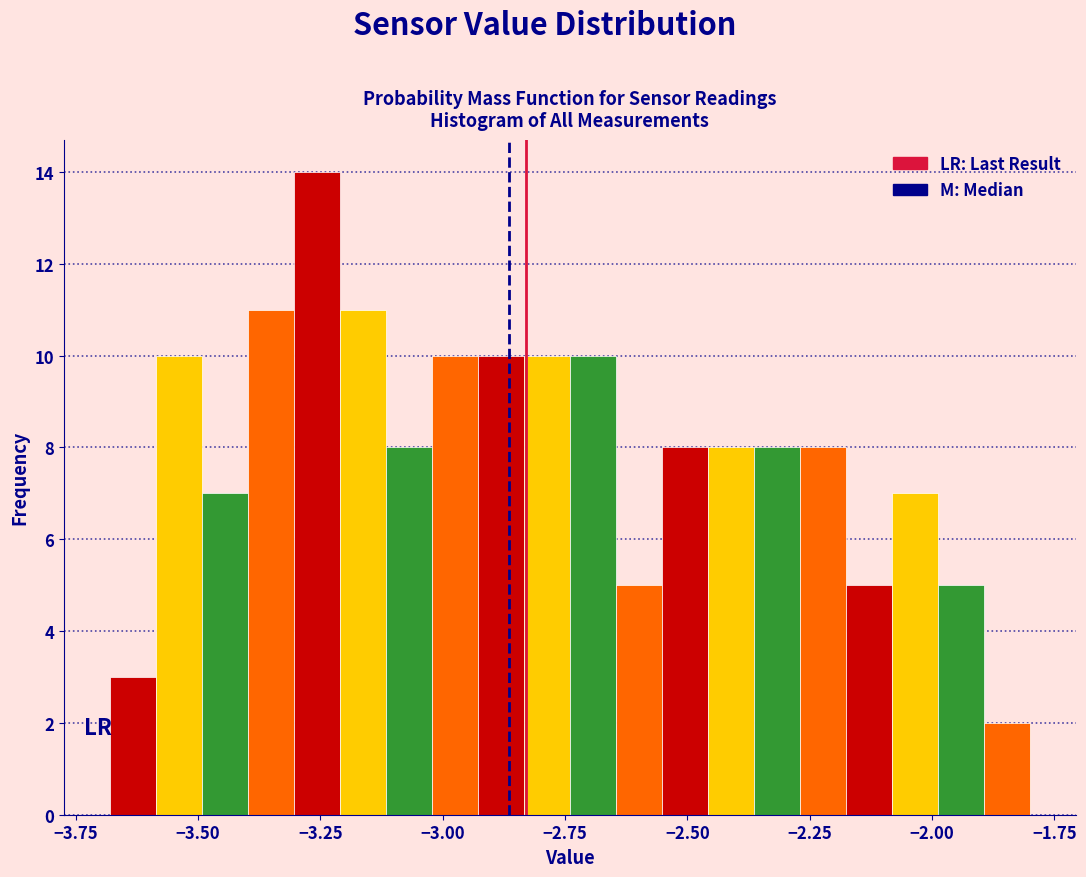

Read against the x-axis, roughly where is the centre of the tallest bar?

-3.25